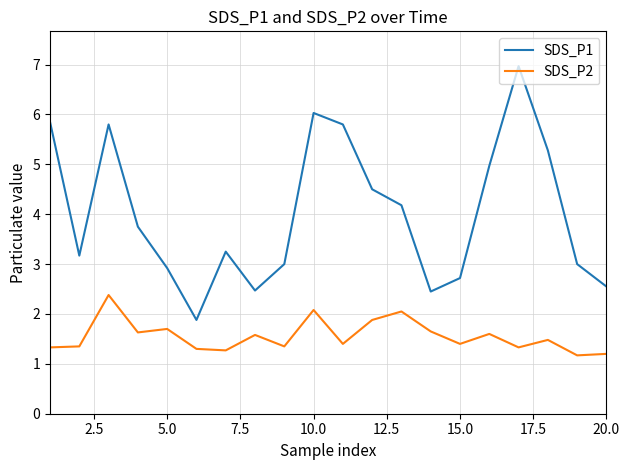

Which series has the largest range (max minus min)?

SDS_P1